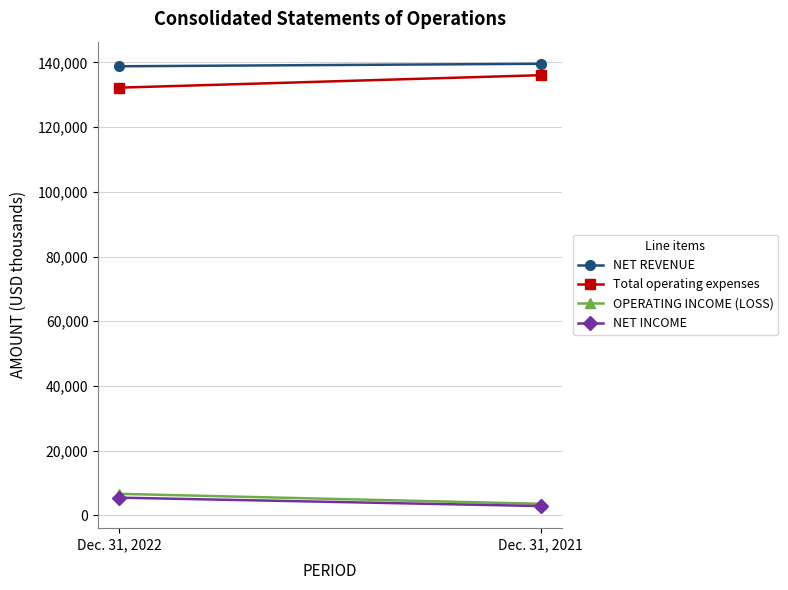

Rank the series at Dec. 31, 2022 from highest to lowest value.

NET REVENUE, Total operating expenses, OPERATING INCOME (LOSS), NET INCOME